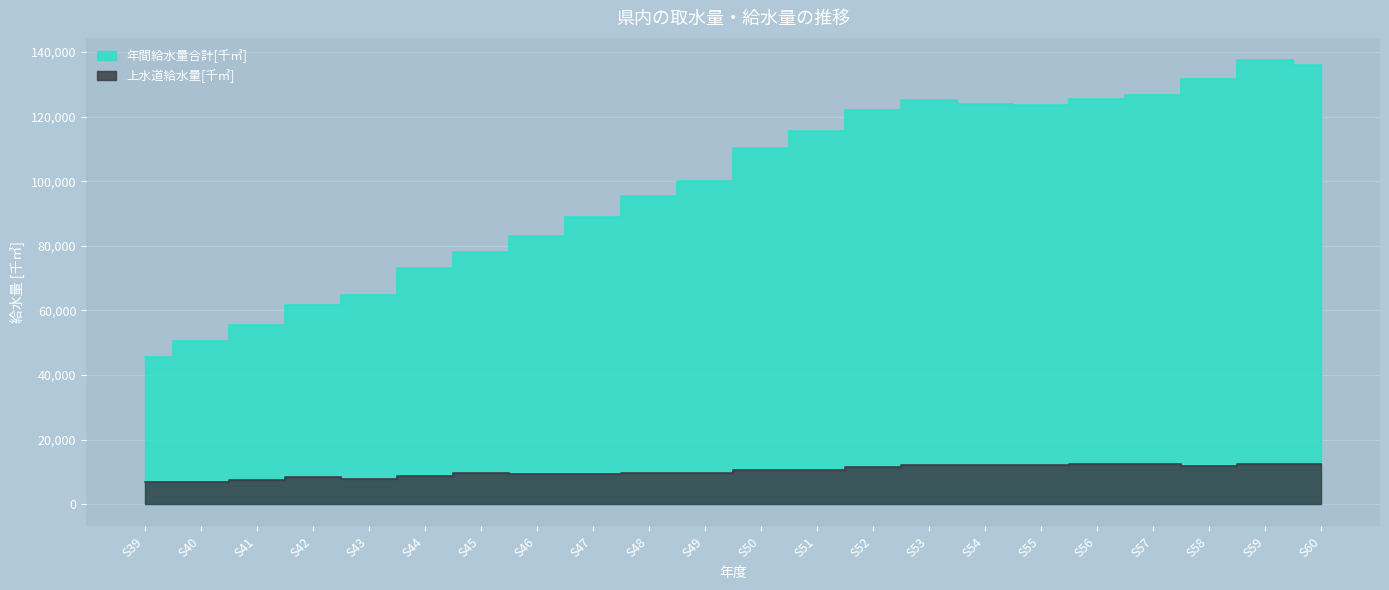

At how many categories does at least one series exceed 50184?

21